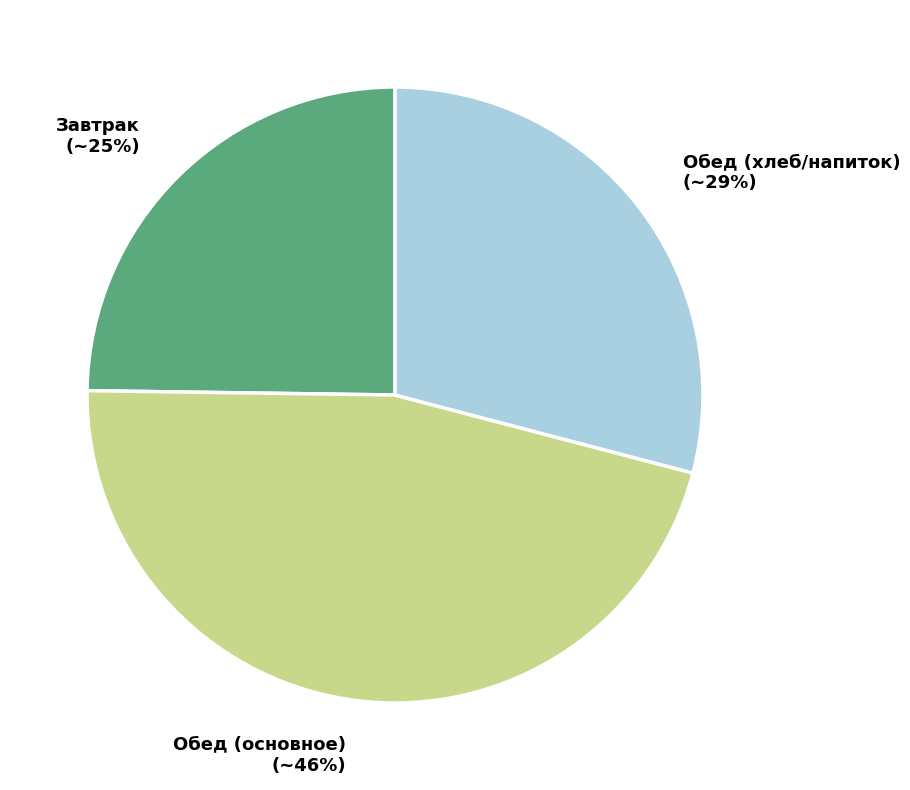

Rank the categories by value from highest to lowest.

Обед (основное), Обед (хлеб/напиток), Завтрак